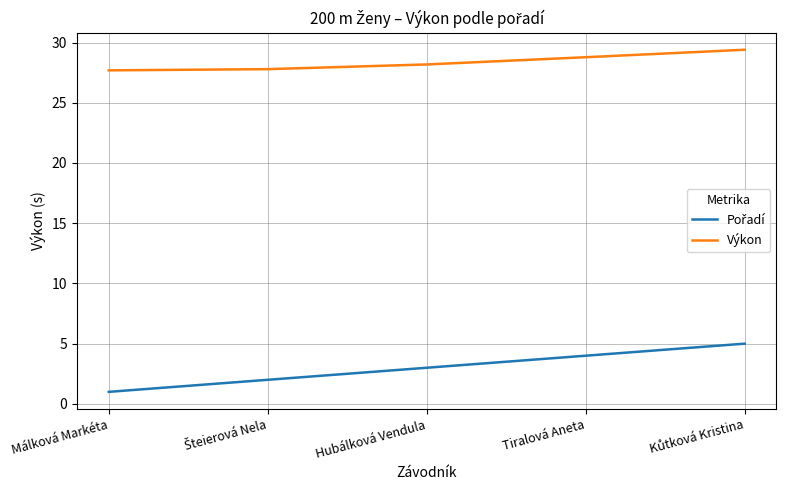

The value of Výkon at Hubálková Vendula is 8.8. True or false?

False